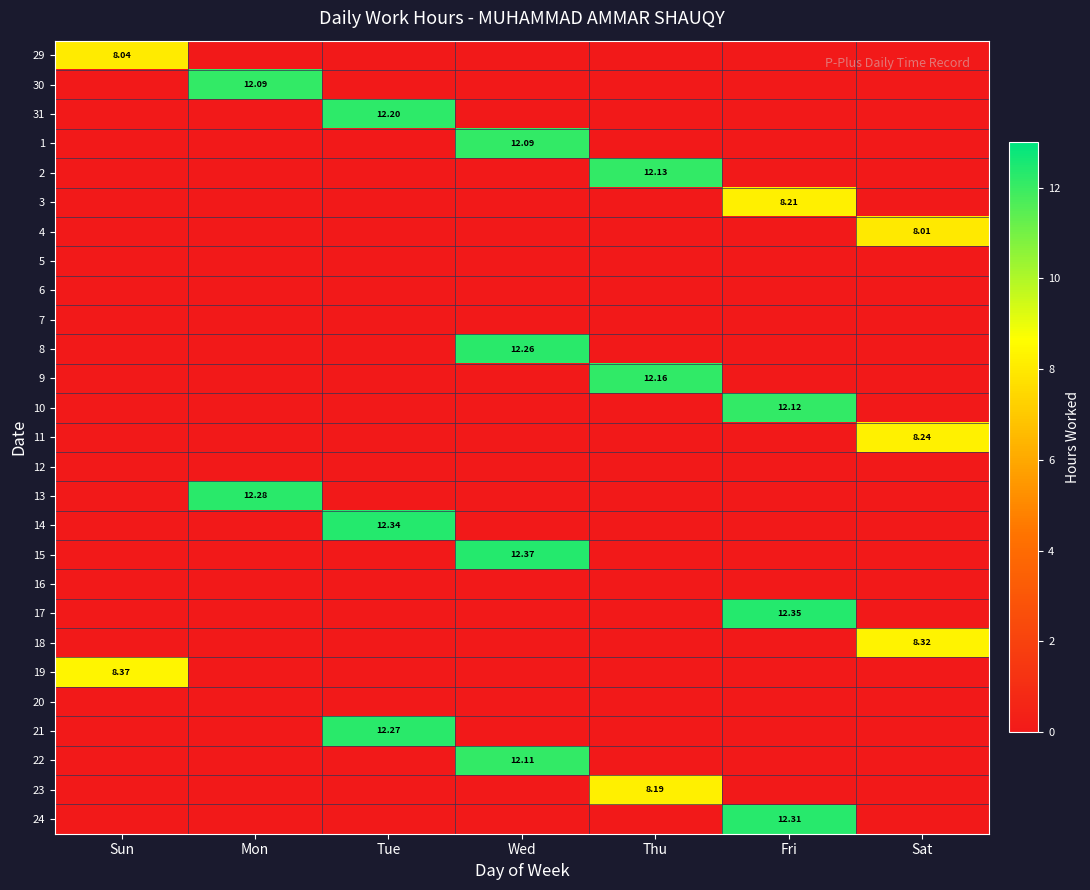

How many categories are shown in the chart?

7